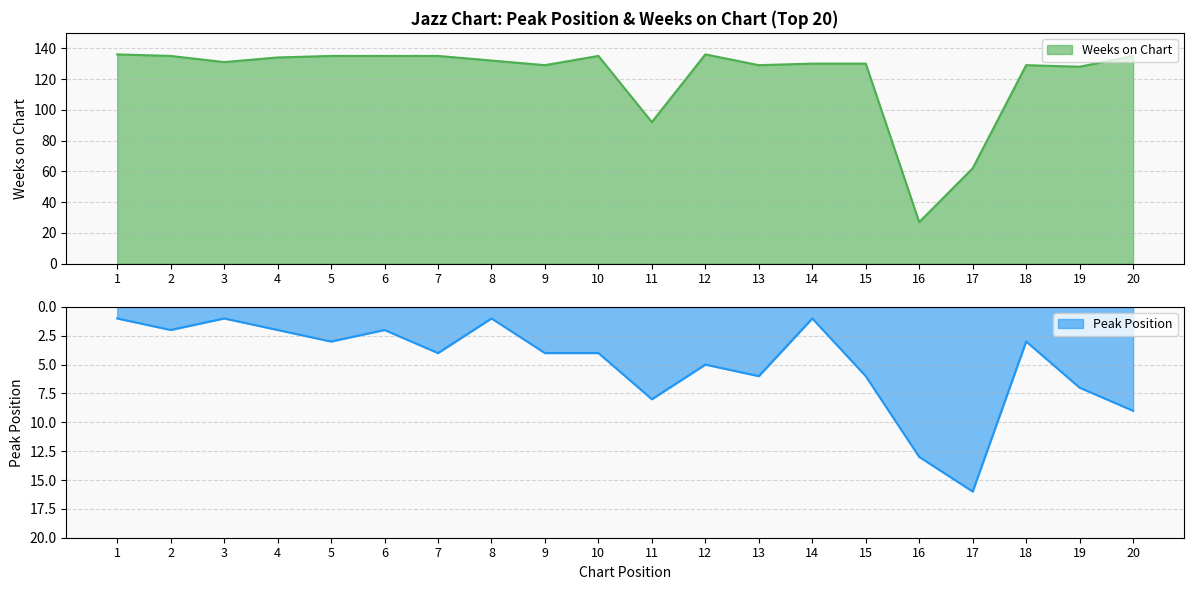

The value of Weeks on Chart at 3 is 66. True or false?

False